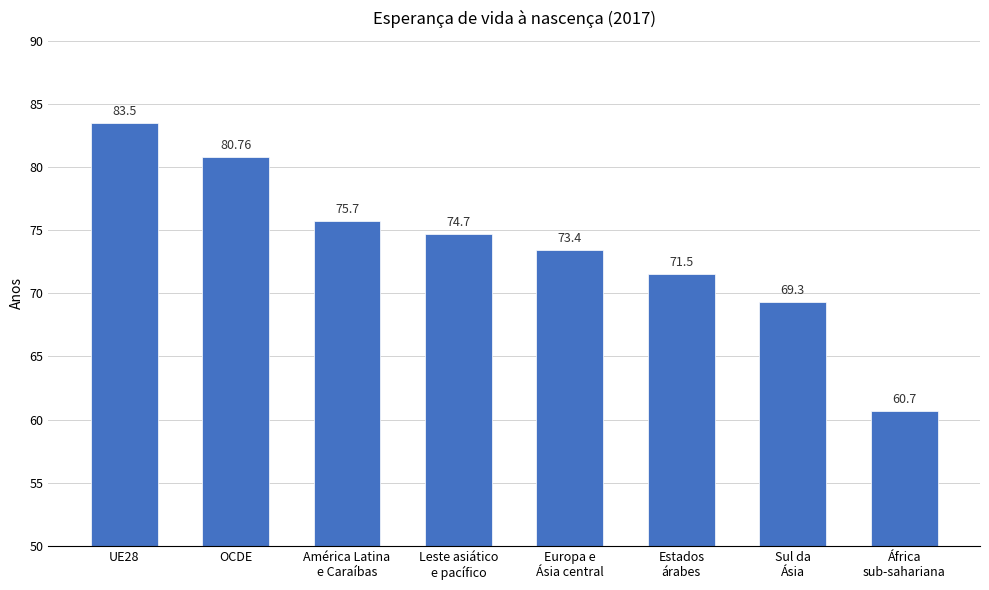

Rank the categories by value from lowest to highest.

África
sub-sahariana, Sul da
Ásia, Estados
árabes, Europa e
Ásia central, Leste asiático
e pacífico, América Latina
e Caraíbas, OCDE, UE28